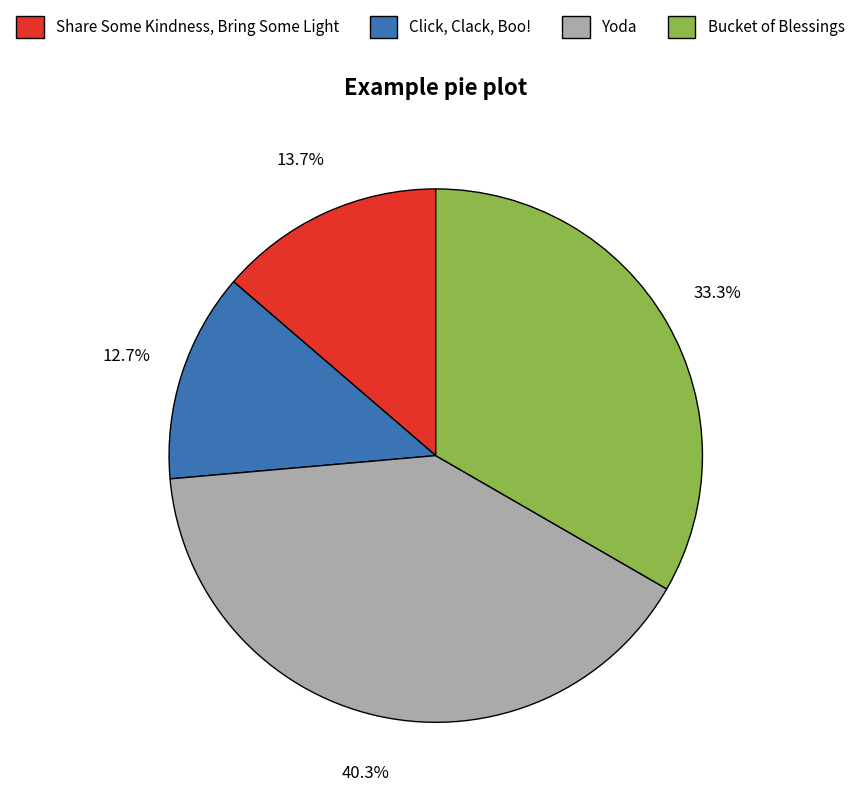

Which category has the biggest portion of the pie?

Yoda